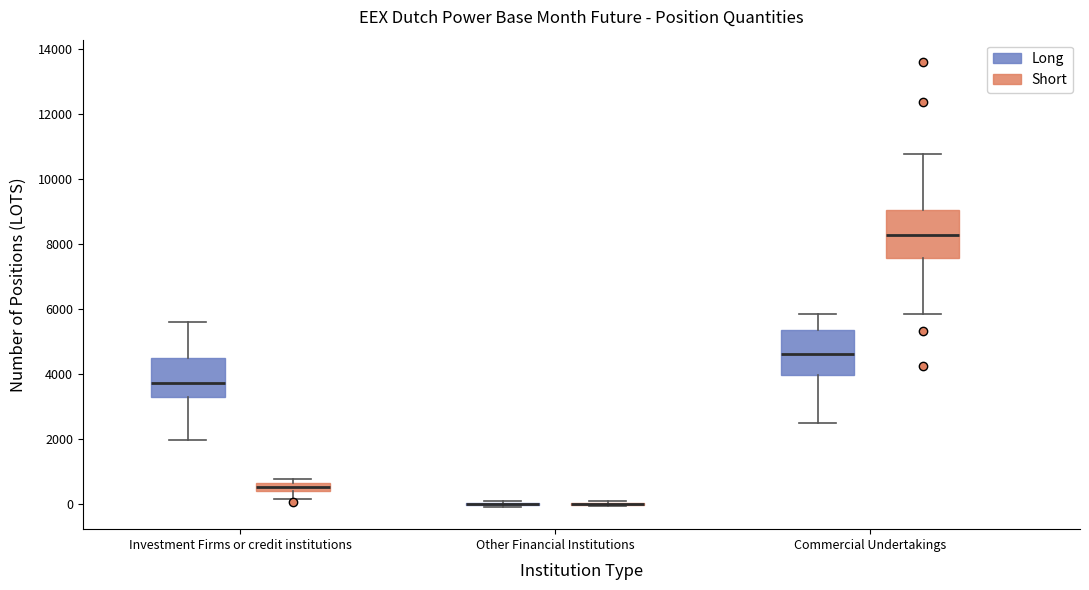

Where does the lower whisker of the box for Commercial Undertakings (Long) end on the y-axis? The values are not printed on the chart, so give them approximately, as read against the axis.

2400